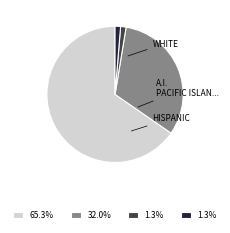

Is there a majority slice in this chart?

Yes